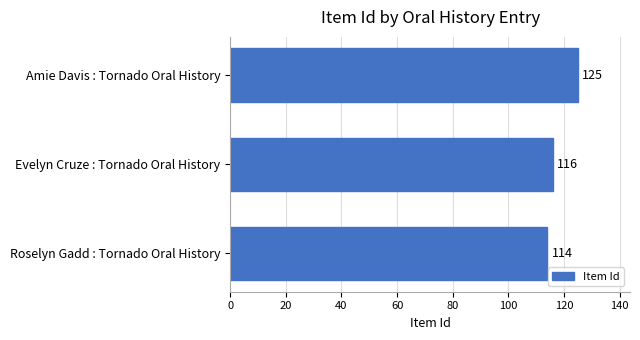

What is the smallest value displayed?

114